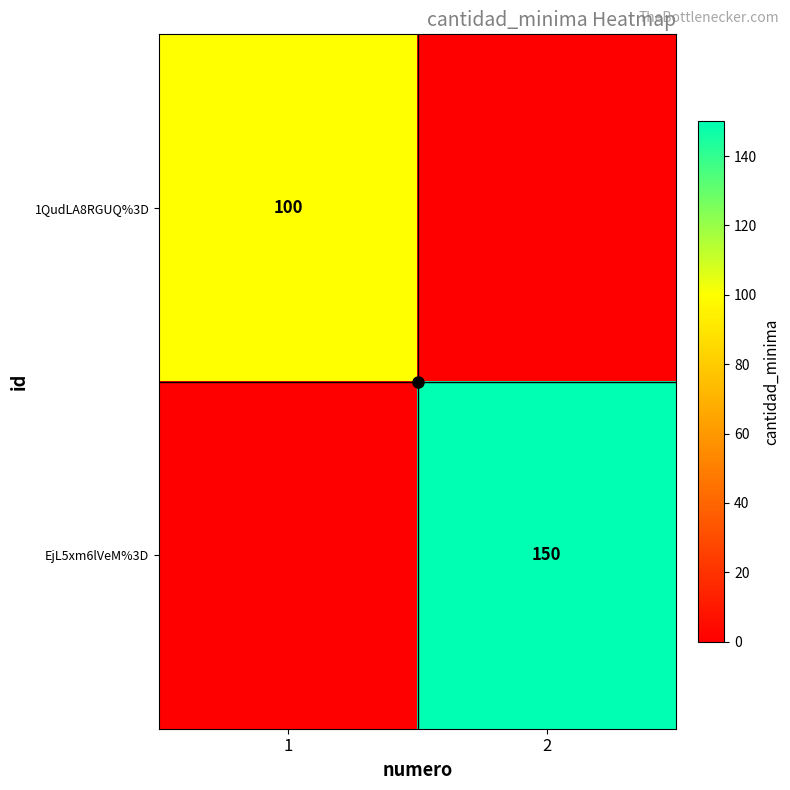

The value of 1QudLA8RGUQ%3D at 1 is 100. True or false?

True